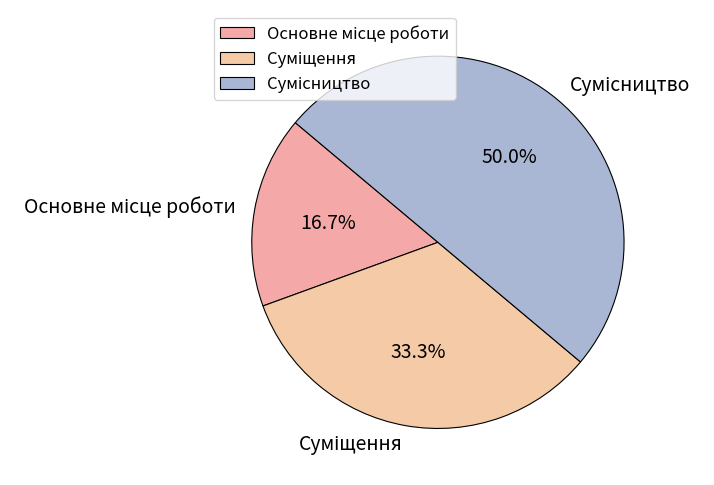

Between Сумісництво and Основне місце роботи, which is larger?

Сумісництво